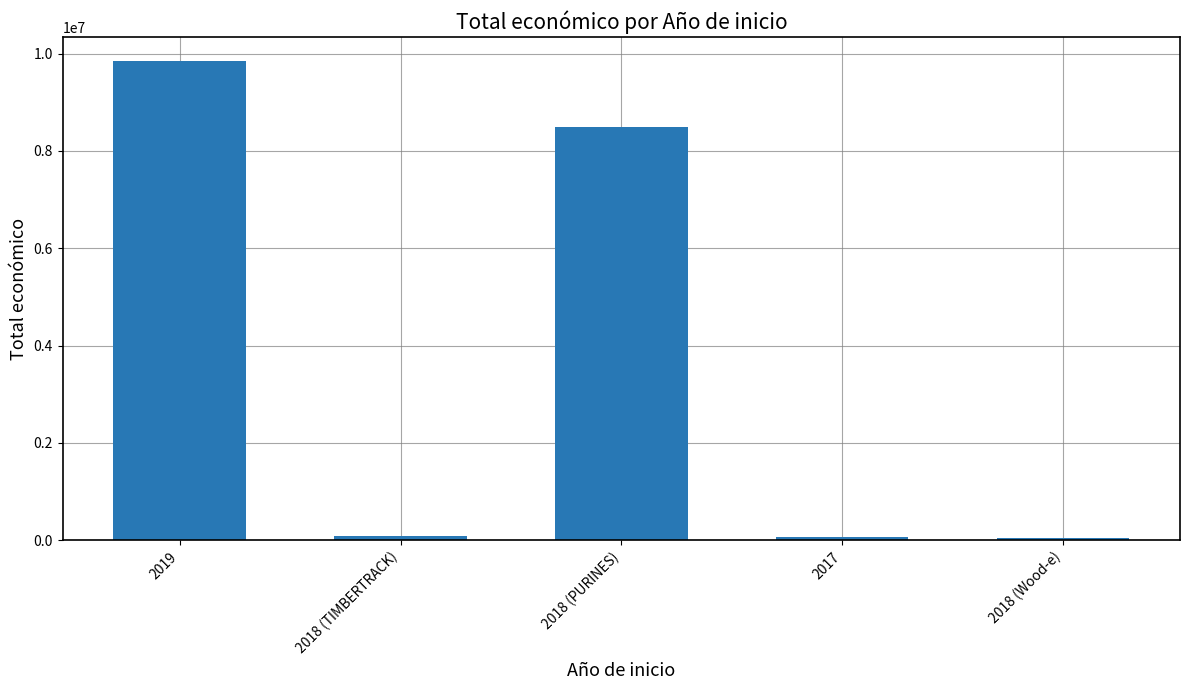

What is the smallest value displayed?

49750